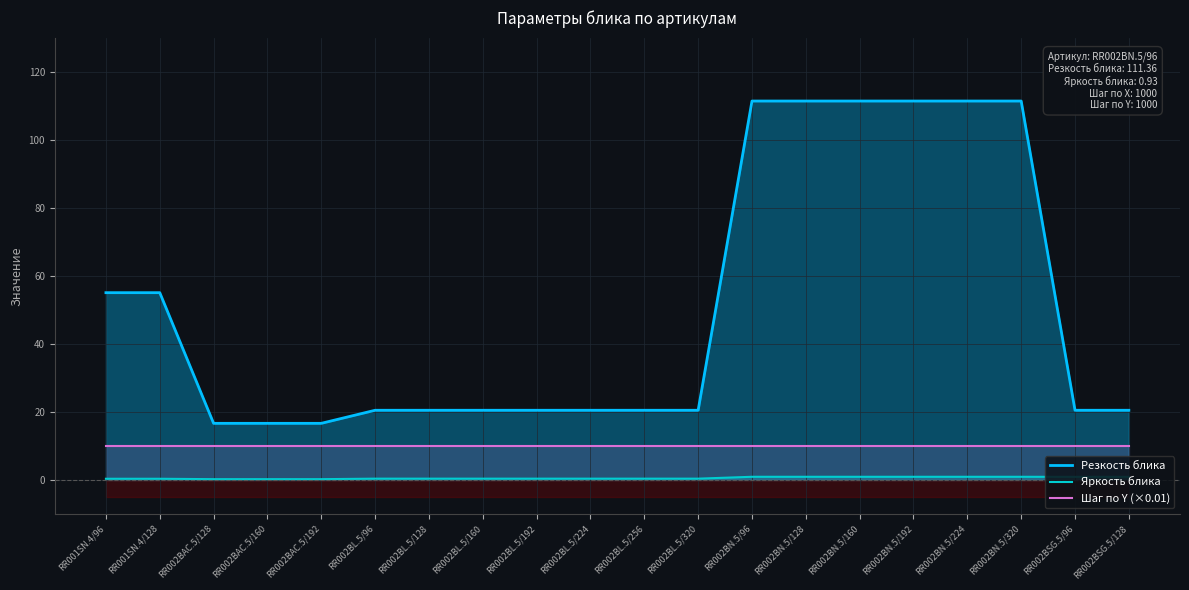

Reading left to right, transcribe all the data shown in this chart.

Резкость блика: RR001SN.4/96=55.0	RR001SN.4/128=55.0	RR002BAC.5/128=16.6	RR002BAC.5/160=16.6	RR002BAC.5/192=16.6	RR002BL.5/96=20.5	RR002BL.5/128=20.5	RR002BL.5/160=20.5	RR002BL.5/192=20.5	RR002BL.5/224=20.5	RR002BL.5/256=20.5	RR002BL.5/320=20.5	RR002BN.5/96=111.4	RR002BN.5/128=111.4	RR002BN.5/160=111.4	RR002BN.5/192=111.4	RR002BN.5/224=111.4	RR002BN.5/320=111.4	RR002BSG.5/96=20.5	RR002BSG.5/128=20.5
Яркость блика: RR001SN.4/96=0.3	RR001SN.4/128=0.3	RR002BAC.5/128=0.2	RR002BAC.5/160=0.2	RR002BAC.5/192=0.2	RR002BL.5/96=0.4	RR002BL.5/128=0.4	RR002BL.5/160=0.4	RR002BL.5/192=0.4	RR002BL.5/224=0.4	RR002BL.5/256=0.4	RR002BL.5/320=0.4	RR002BN.5/96=0.9	RR002BN.5/128=0.9	RR002BN.5/160=0.9	RR002BN.5/192=0.9	RR002BN.5/224=0.9	RR002BN.5/320=0.9	RR002BSG.5/96=0.9	RR002BSG.5/128=0.9
Шаг по Y (×0.01): RR001SN.4/96=10.0	RR001SN.4/128=10.0	RR002BAC.5/128=10.0	RR002BAC.5/160=10.0	RR002BAC.5/192=10.0	RR002BL.5/96=10.0	RR002BL.5/128=10.0	RR002BL.5/160=10.0	RR002BL.5/192=10.0	RR002BL.5/224=10.0	RR002BL.5/256=10.0	RR002BL.5/320=10.0	RR002BN.5/96=10.0	RR002BN.5/128=10.0	RR002BN.5/160=10.0	RR002BN.5/192=10.0	RR002BN.5/224=10.0	RR002BN.5/320=10.0	RR002BSG.5/96=10.0	RR002BSG.5/128=10.0